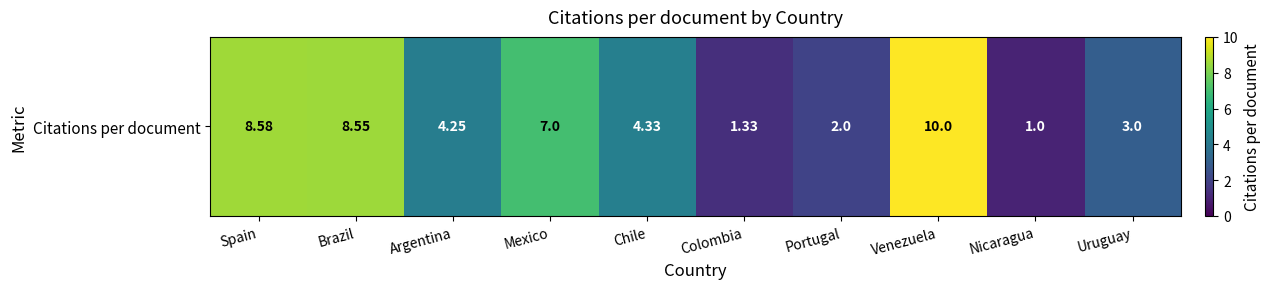

Rank the categories by value from highest to lowest.

Venezuela, Spain, Brazil, Mexico, Chile, Argentina, Uruguay, Portugal, Colombia, Nicaragua